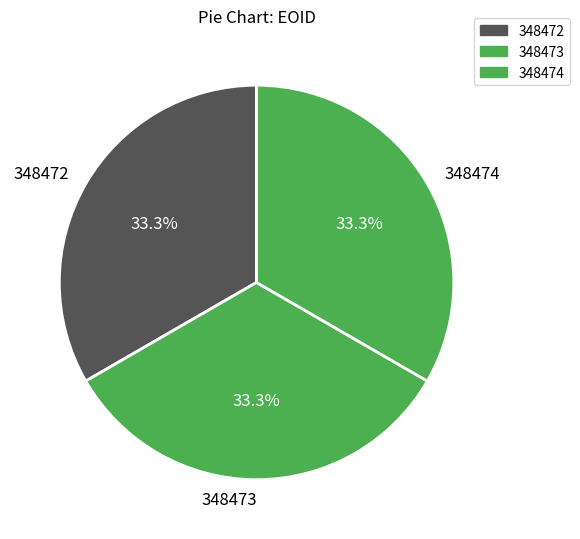

Is the sum of 348474 and 348472 greater than half?

Yes